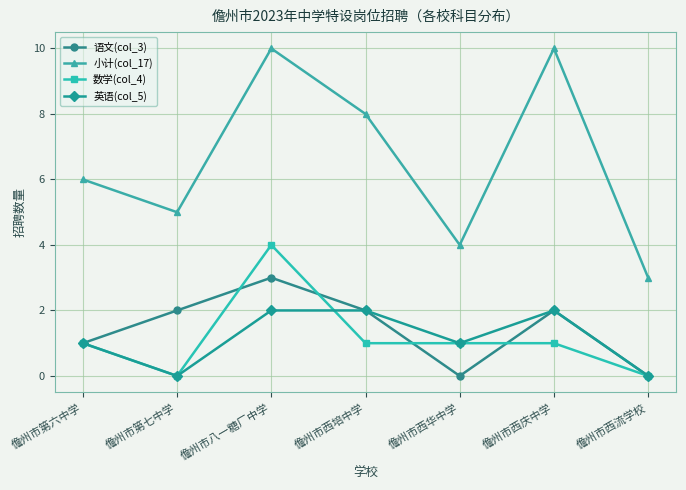

True or false: 英语(col_5) and 小计(col_17) intersect in this chart.

False